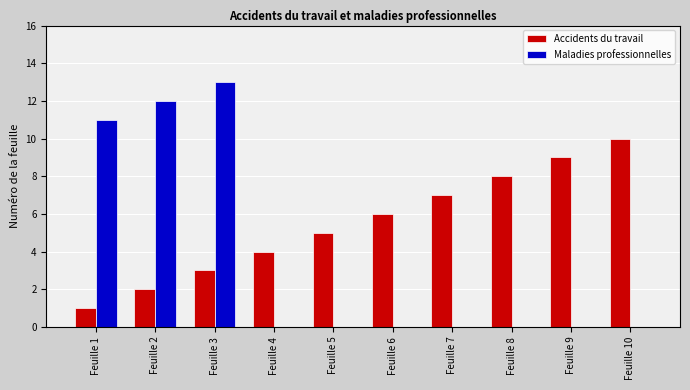

What is the difference between the Maladies professionnelles values at Feuille 3 and Feuille 2?

1